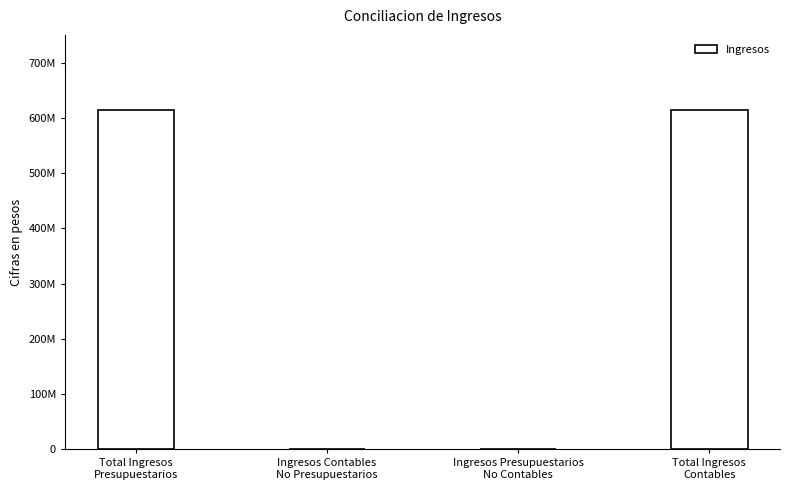

How many values are below 613538582?

2